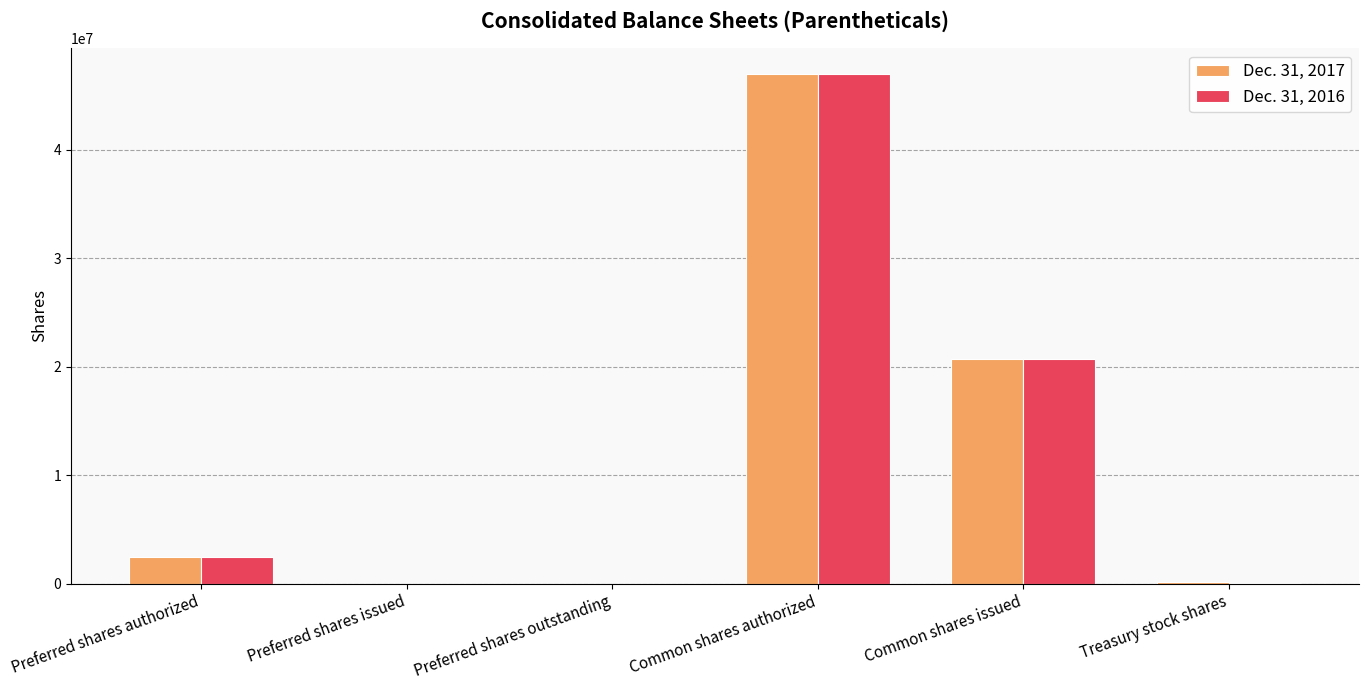

Which series changed the most between Preferred shares authorized and Treasury stock shares?

Dec. 31, 2016